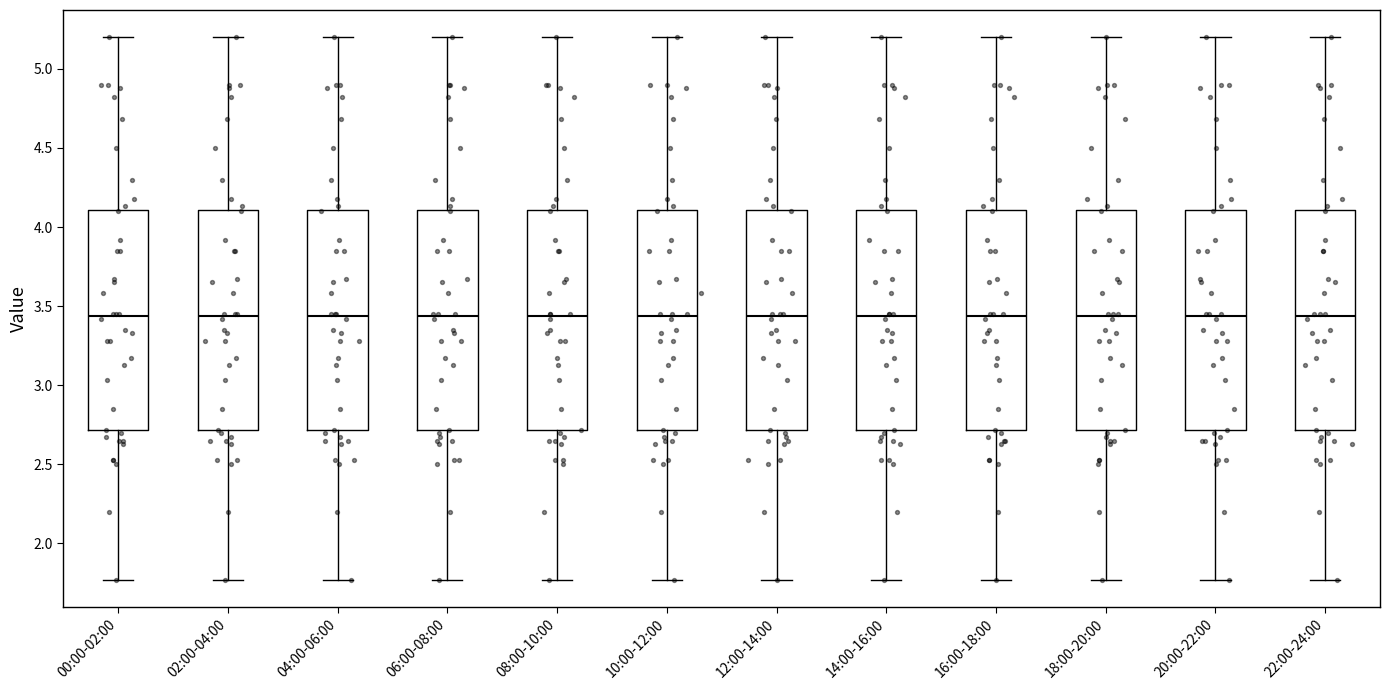

Reading left to right, read every box against the y-axis: the position of its median line, the range the box covers, and the ends of its whiskers. The values are not printed on the chart, so give them approximately, as read against the axis.

00:00-02:00: median 3.45, box 2.70 to 4.10, whiskers 1.75 to 5.20
02:00-04:00: median 3.45, box 2.70 to 4.10, whiskers 1.75 to 5.20
04:00-06:00: median 3.45, box 2.70 to 4.10, whiskers 1.75 to 5.20
06:00-08:00: median 3.45, box 2.70 to 4.10, whiskers 1.75 to 5.20
08:00-10:00: median 3.45, box 2.70 to 4.10, whiskers 1.75 to 5.20
10:00-12:00: median 3.45, box 2.70 to 4.10, whiskers 1.75 to 5.20
12:00-14:00: median 3.45, box 2.70 to 4.10, whiskers 1.75 to 5.20
14:00-16:00: median 3.45, box 2.70 to 4.10, whiskers 1.75 to 5.20
16:00-18:00: median 3.45, box 2.70 to 4.10, whiskers 1.75 to 5.20
18:00-20:00: median 3.45, box 2.70 to 4.10, whiskers 1.75 to 5.20
20:00-22:00: median 3.45, box 2.70 to 4.10, whiskers 1.75 to 5.20
22:00-24:00: median 3.45, box 2.70 to 4.10, whiskers 1.75 to 5.20